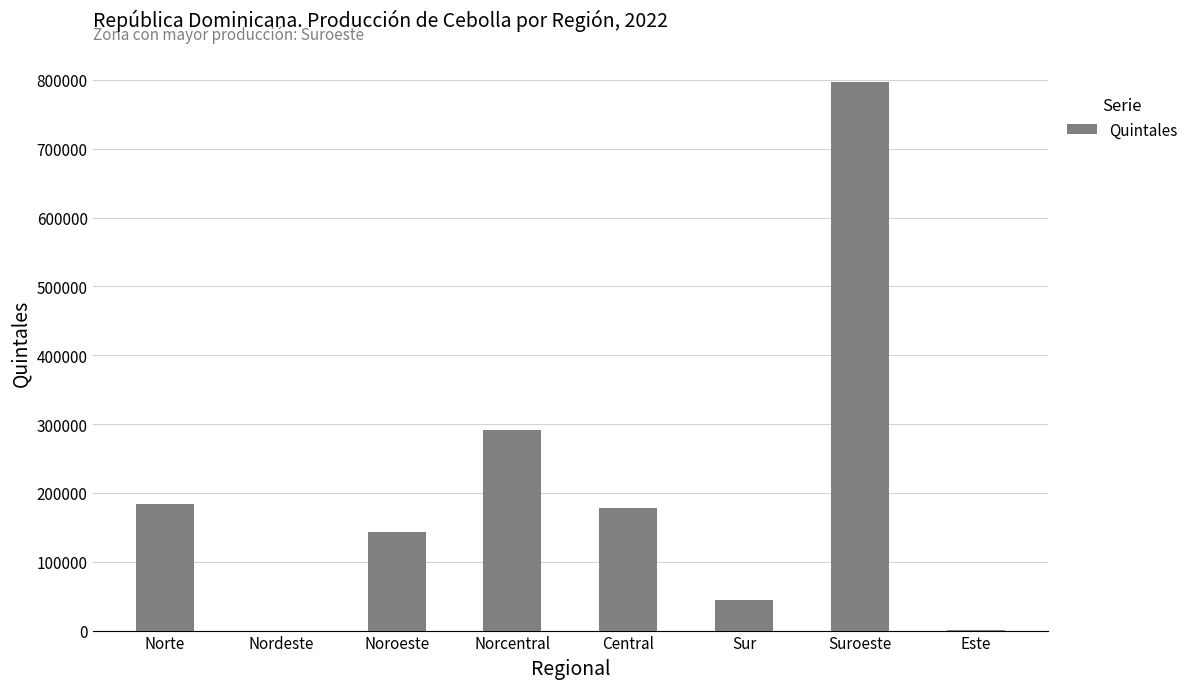

Are the bars horizontal?

No